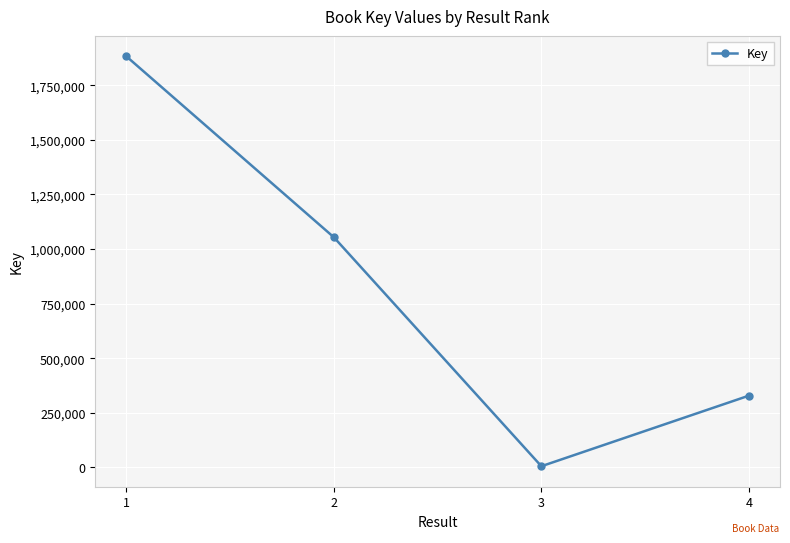

Is this an area chart (filled region under the line)?

No